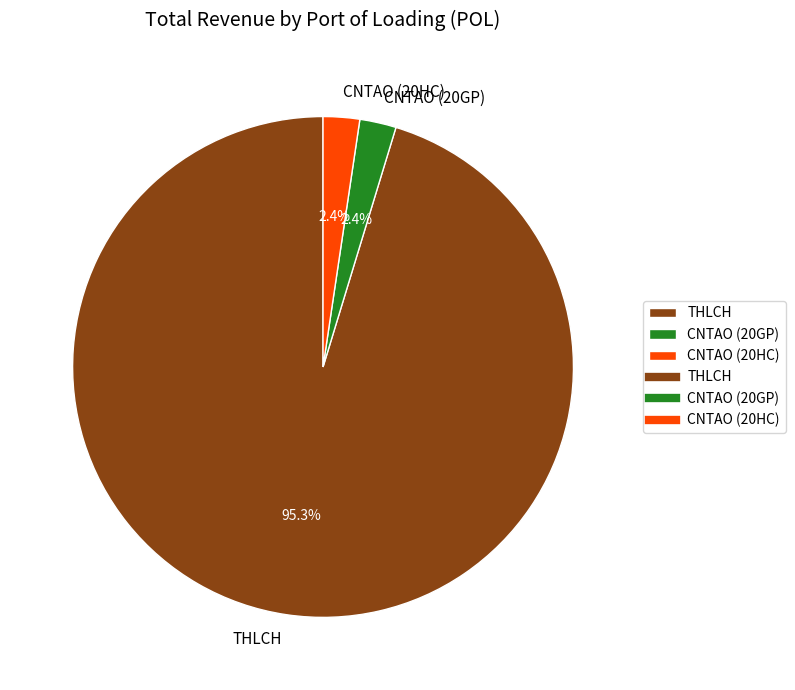

What percentage do CNTAO (20HC) and THLCH together represent?

97.6%